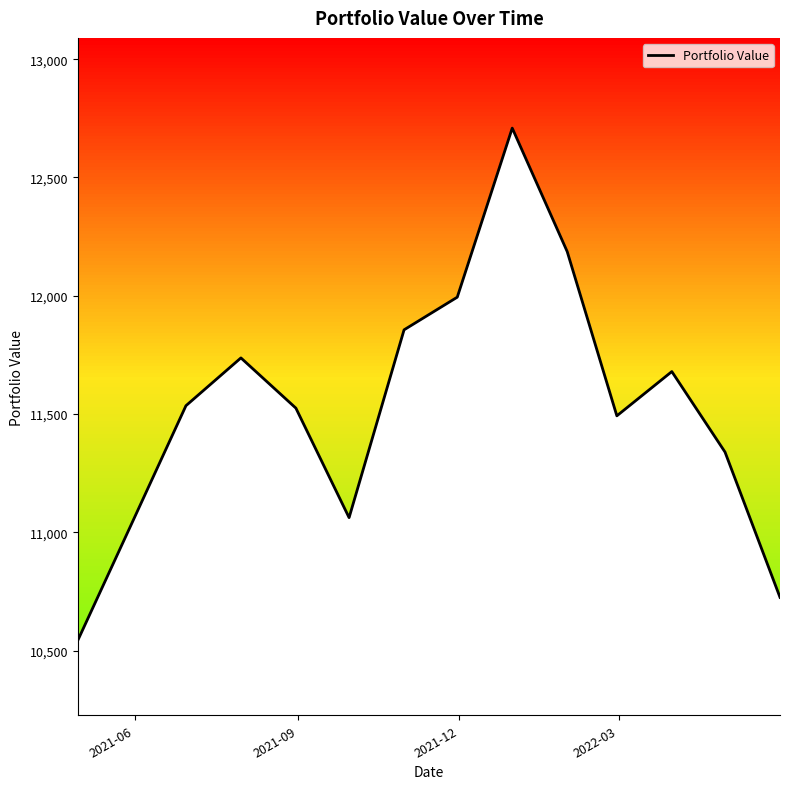

What is the highest value of the Portfolio Value series?

12708.6